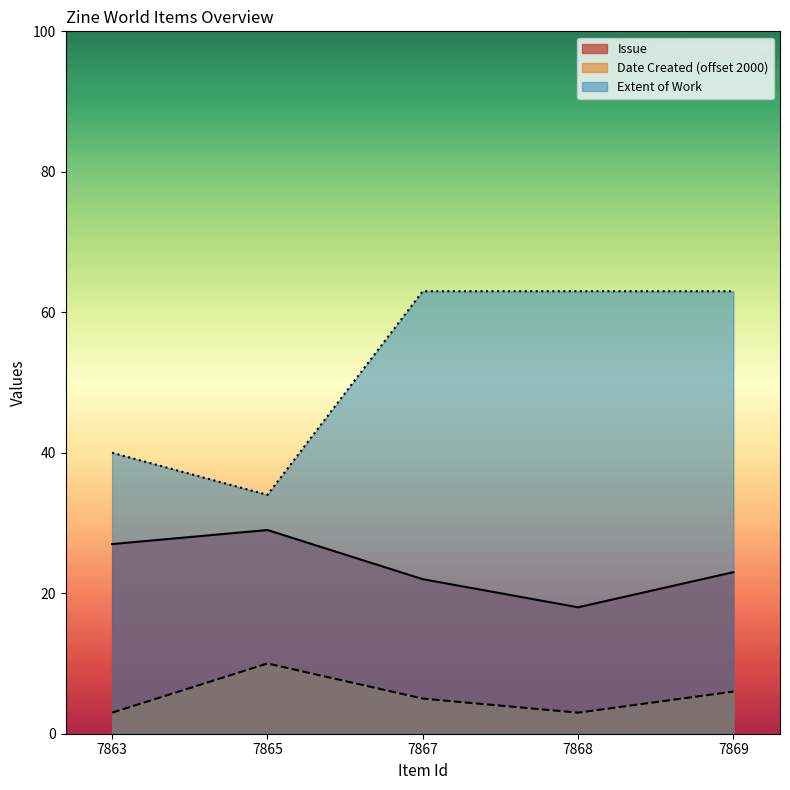

What is the average value of the Date Created series?

5